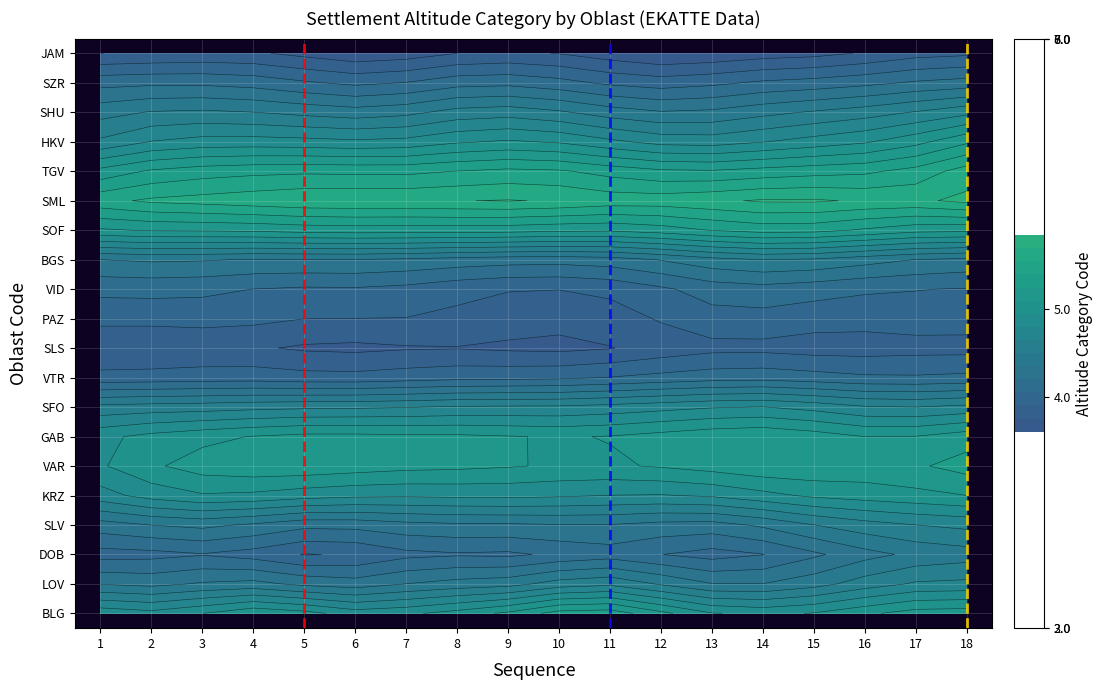

What is the average value of the PAZ series?

4